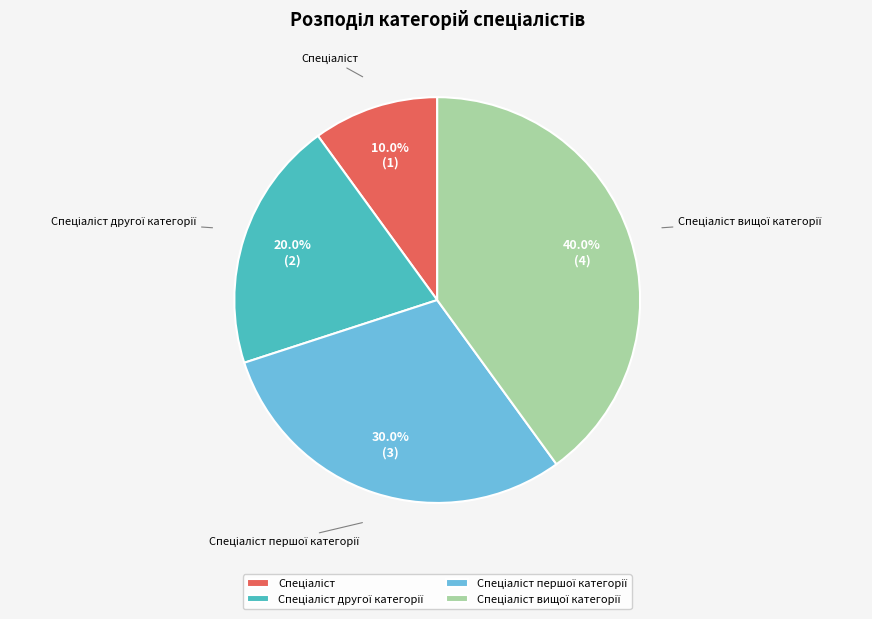

Count the number of slices in the pie.

4